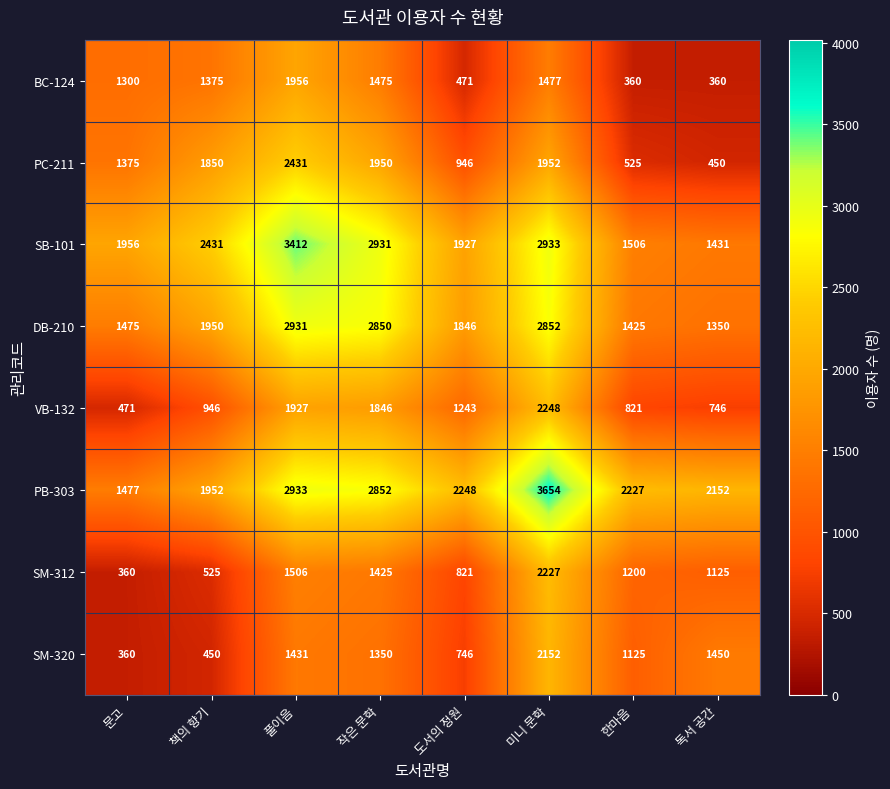

Which series has the widest spread of values?

PB-303